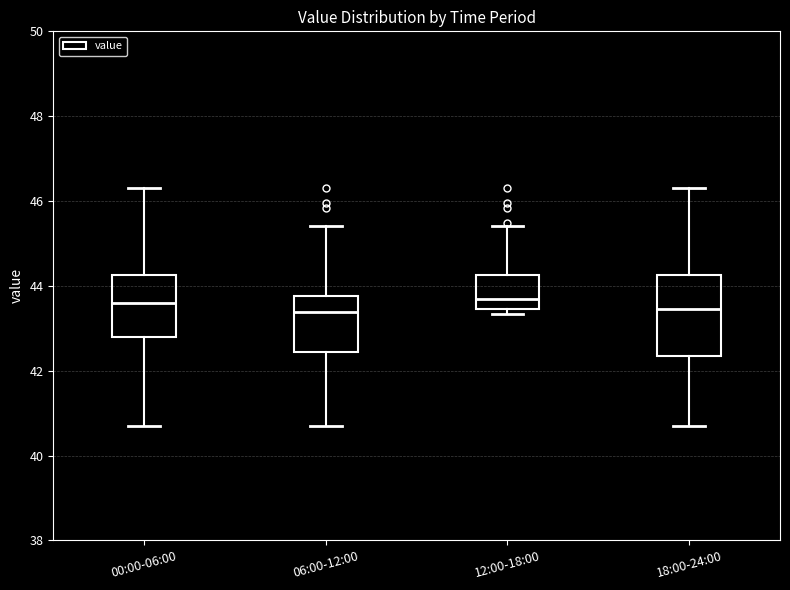

Reading left to right, transcribe this box plot: for each box, give where its median line is, the range the box spans, and where its two whiskers end, as read against the y-axis. The values are not printed on the chart, so give them approximately, as read against the axis.

00:00-06:00: median 43.6, box 42.8 to 44.2, whiskers 40.6 to 46.4
06:00-12:00: median 43.4, box 42.4 to 43.8, whiskers 40.6 to 45.4
12:00-18:00: median 43.6, box 43.4 to 44.2, whiskers 43.4 (just below the box's lower edge) to 45.4
18:00-24:00: median 43.4, box 42.4 to 44.2, whiskers 40.6 to 46.4